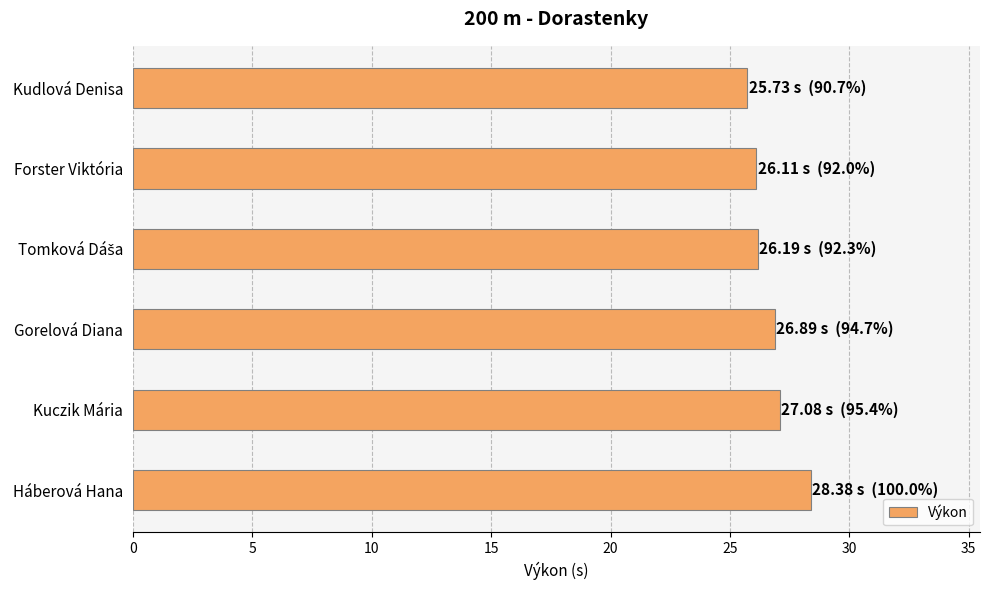

True or false: the data shows 28.4 at Háberová Hana.

True